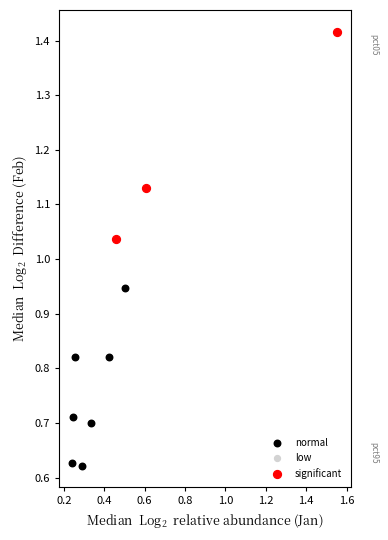

Which series has the widest spread of Y values?

significant